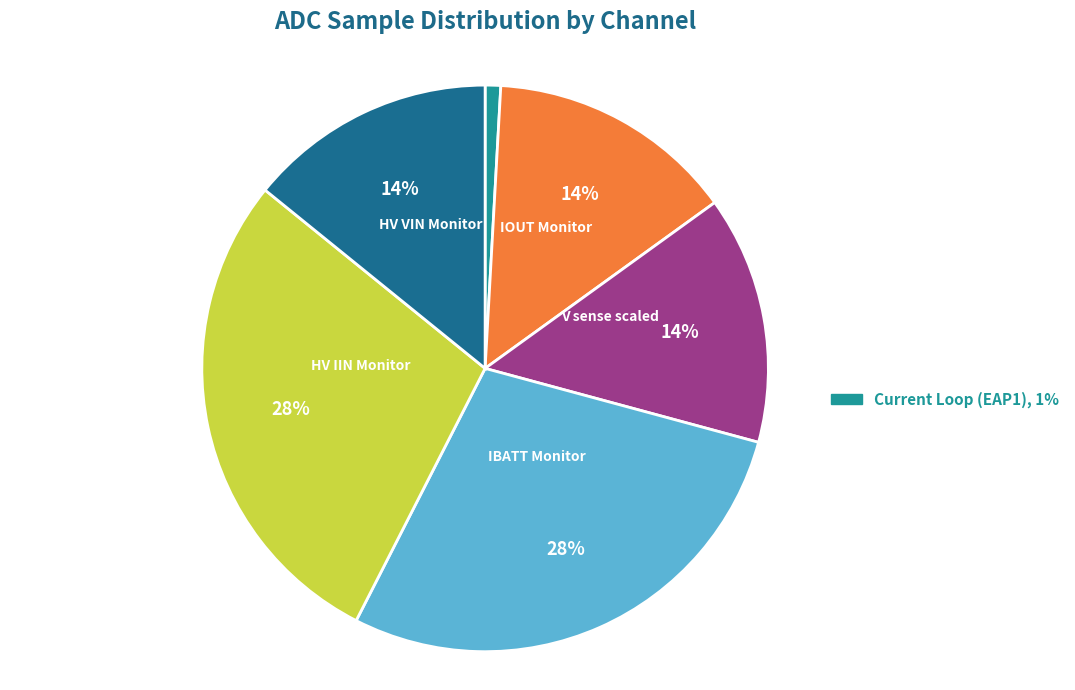

Is there a majority slice in this chart?

No